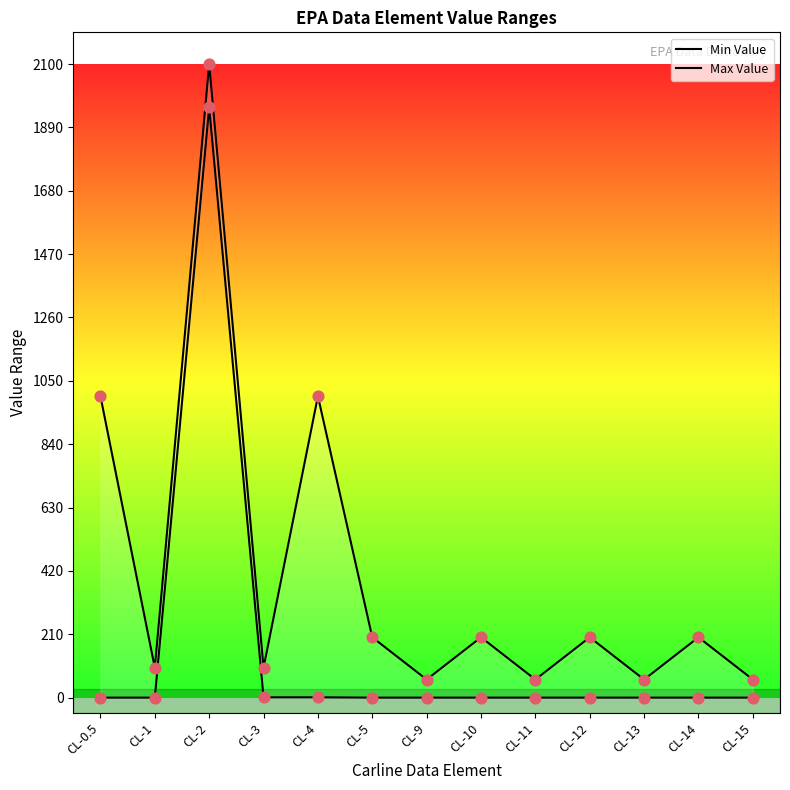

At which category is the sum across all series the highest?

CL-2